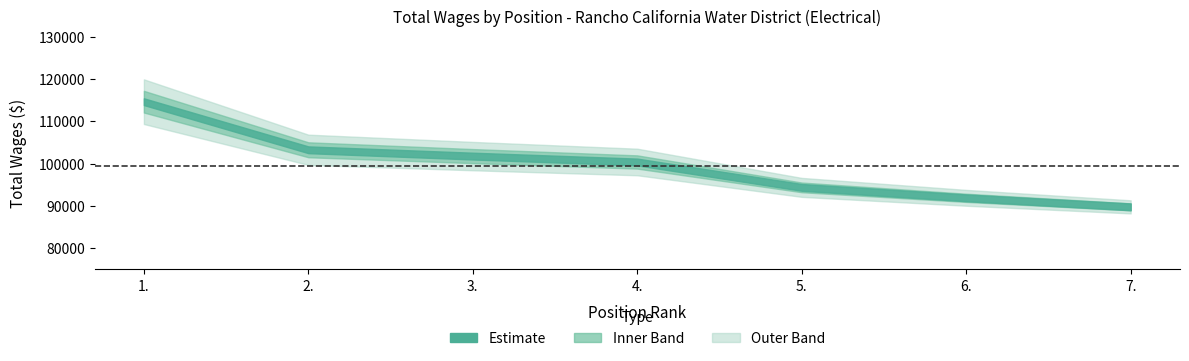

What position from the left is 5.?

5